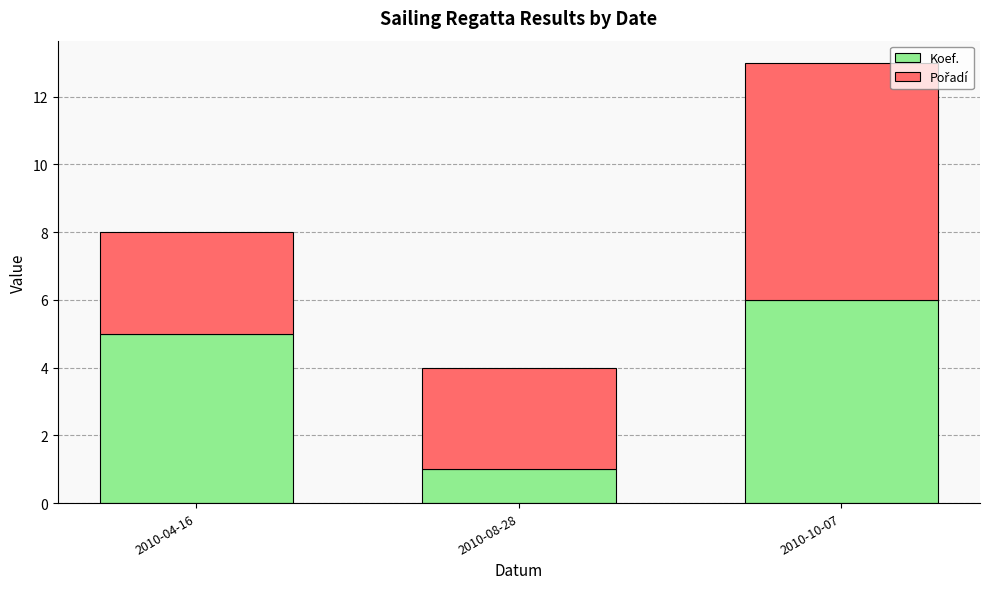

What is the sum of all Koef. values?

12